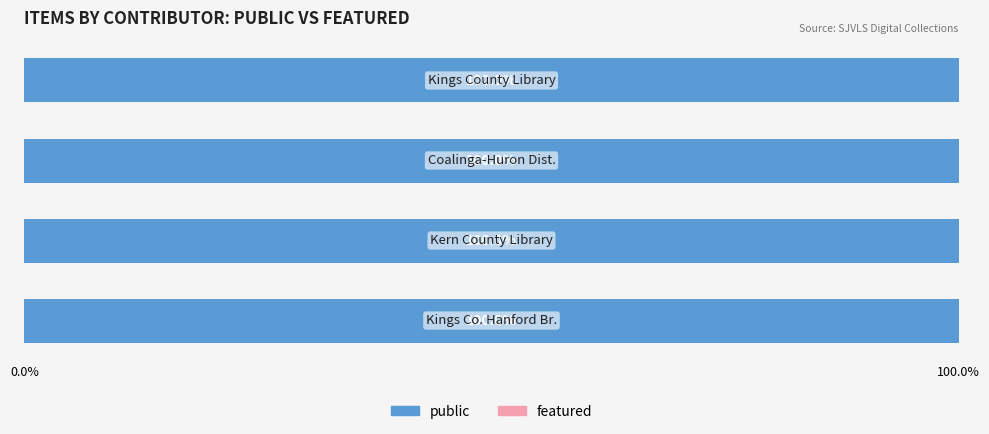

Which series has the largest range (max minus min)?

public